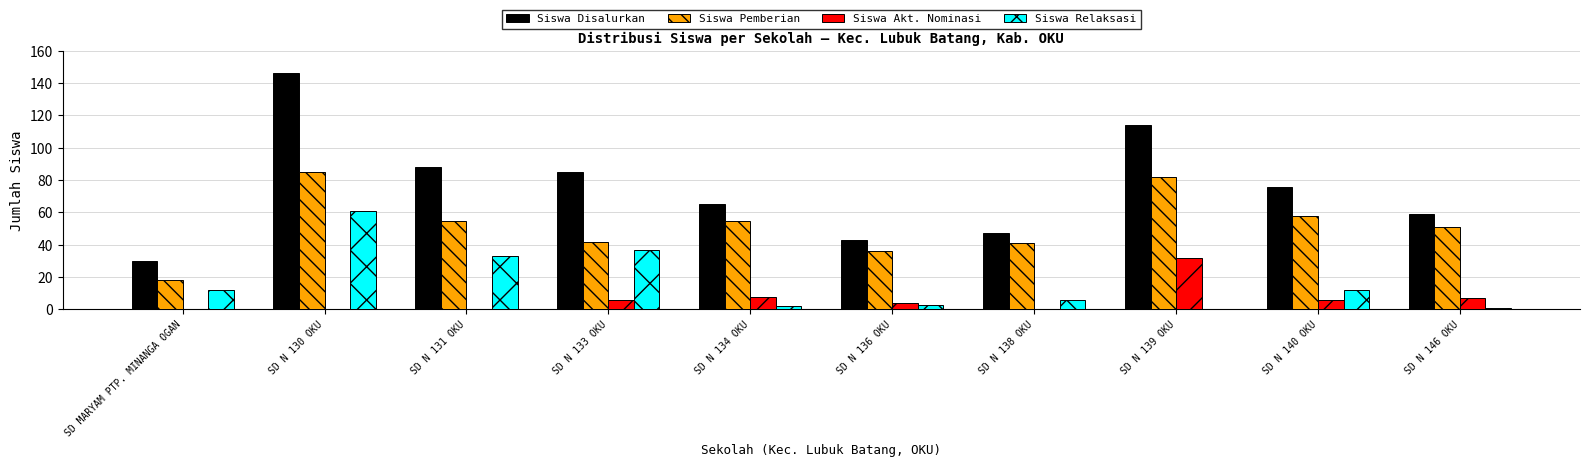

The value of Siswa Relaksasi at SD N 134 OKU is 2. True or false?

True